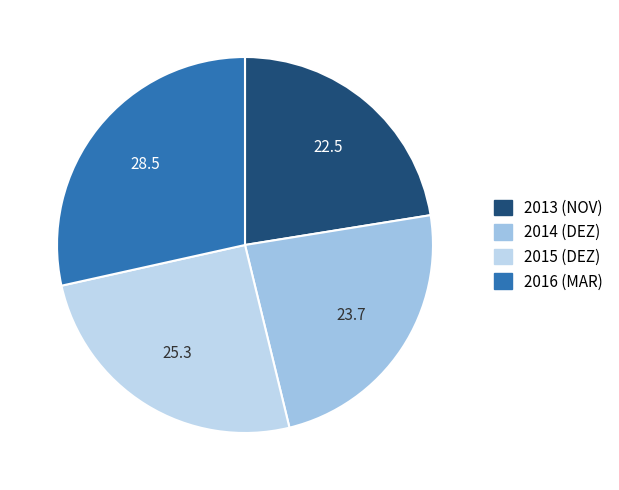

Between 2013 (NOV) and 2016 (MAR), which is larger?

2016 (MAR)